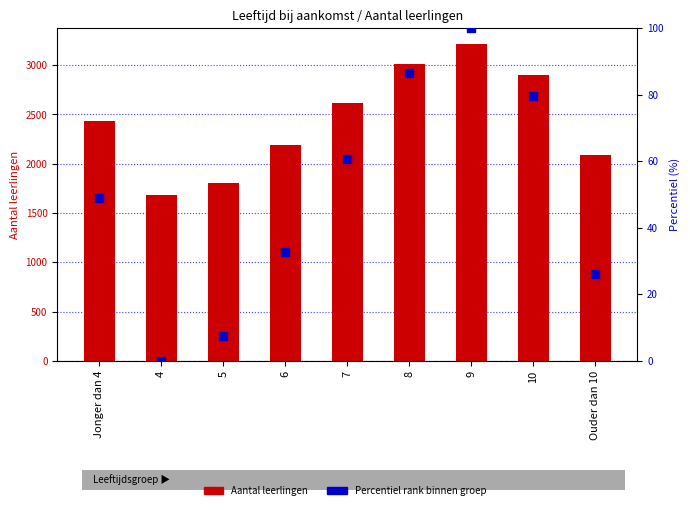

What is the total value across all series at 10?

2980.5